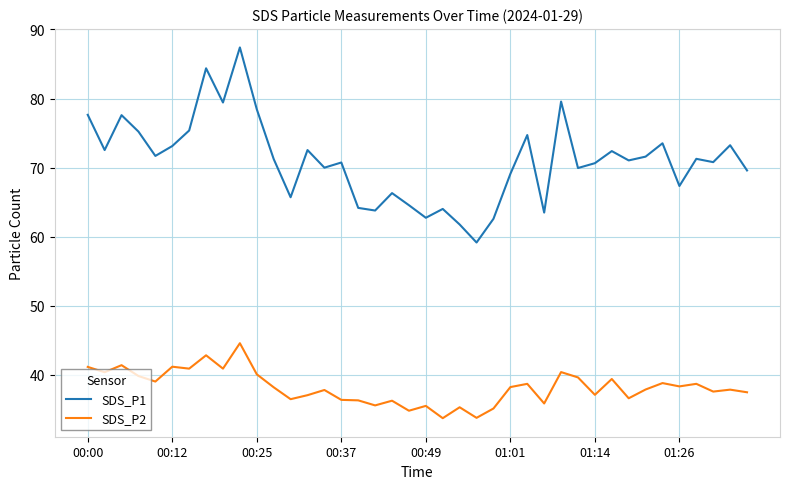

Which series has the largest total across all categories?

SDS_P1